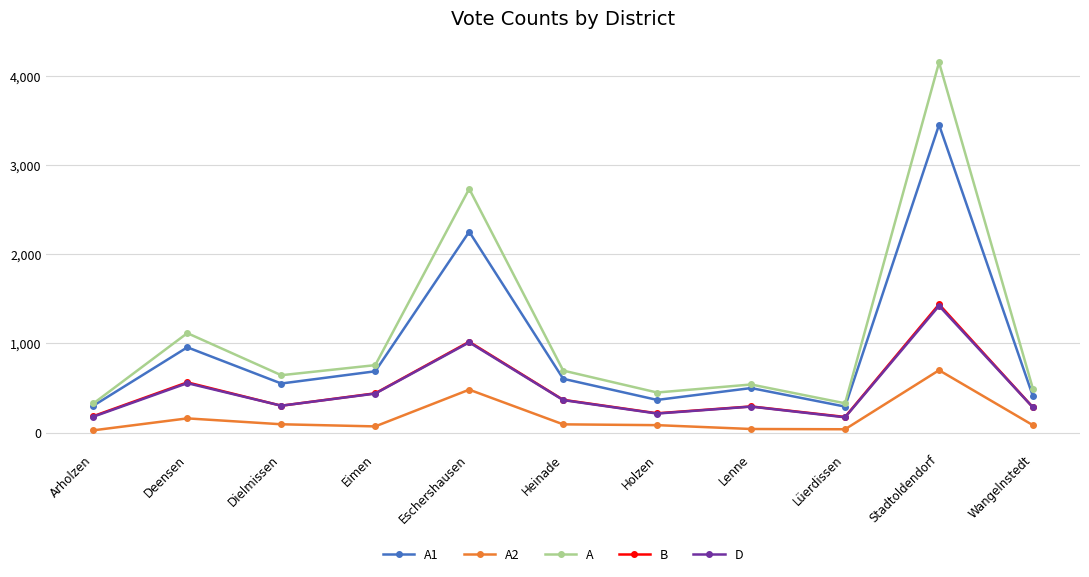

What position from the left is Lenne?

8